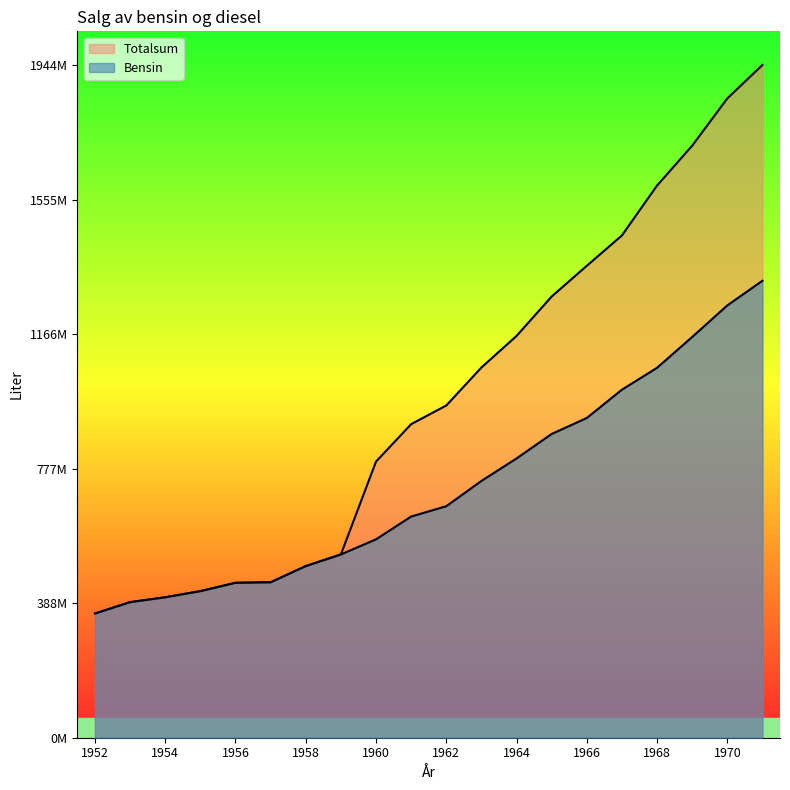

Reading left to right, extract all data points from this chart.

Bensin: 1952=358924000	1953=391741000	1954=405830000	1955=423531000	1956=447658000	1957=449181000	1958=495931000	1959=529609000	1960=573322000	1961=639135000	1962=669038000	1963=742039000	1964=807014000	1965=877843000	1966=923996000	1967=1005748000	1968=1069044000	1969=1158113000	1970=1249316000	1971=1320639000
Totalsum: 1952=358924000	1953=391741000	1954=405830000	1955=423531000	1956=447658000	1957=449181000	1958=495931000	1959=529609000	1960=798010000	1961=906142000	1962=960112000	1963=1069820000	1964=1161093000	1965=1275043000	1966=1363824000	1967=1451534000	1968=1595703000	1969=1710915000	1970=1847505000	1971=1944176000